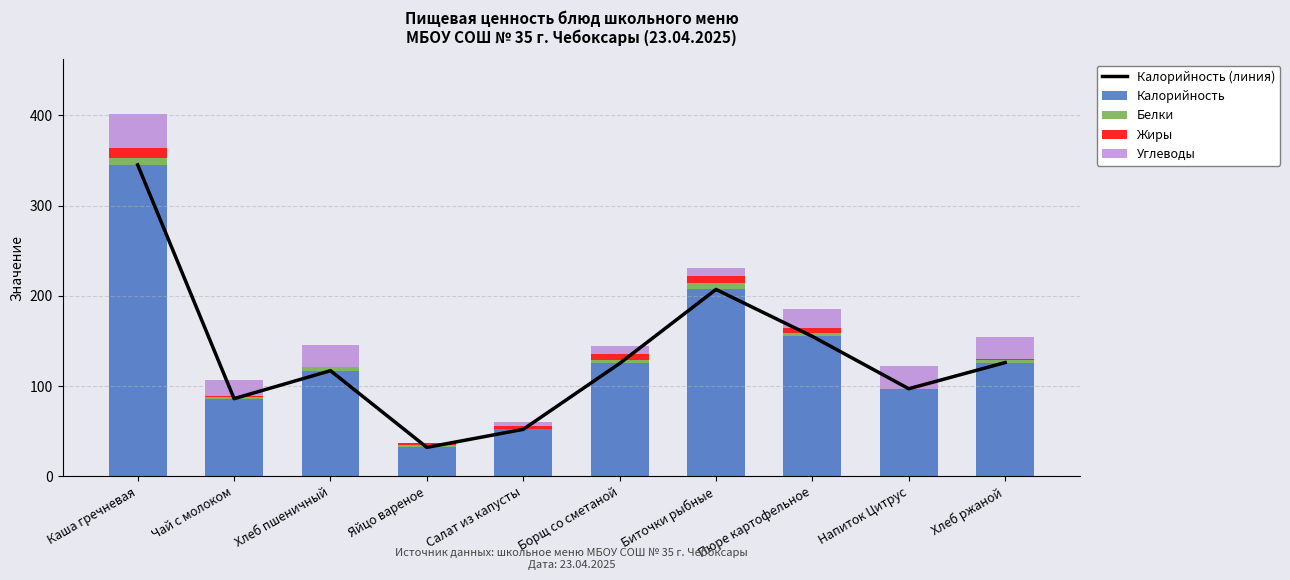

What is the spread (max minus min) of values at Напиток Цитрус?

97.0